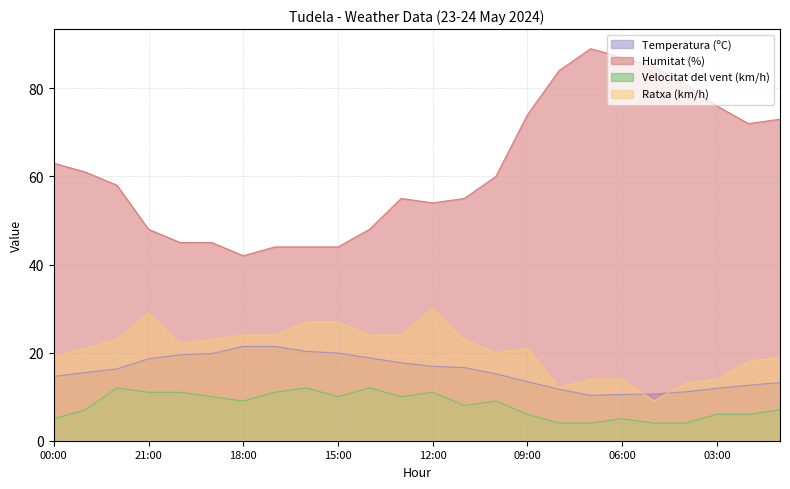

How many interior local peaks does the Velocitat del vent (km/h) series have?

6